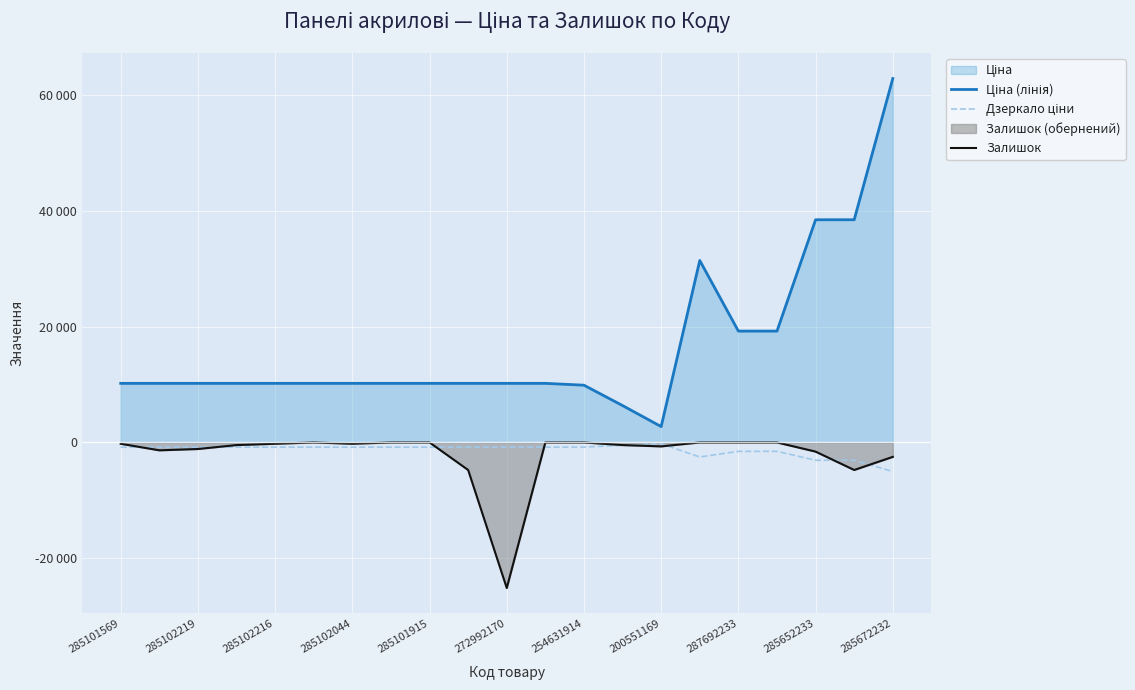

Which series ends up on top after the final intersection of Залишок and Дзеркало ціни?

Залишок